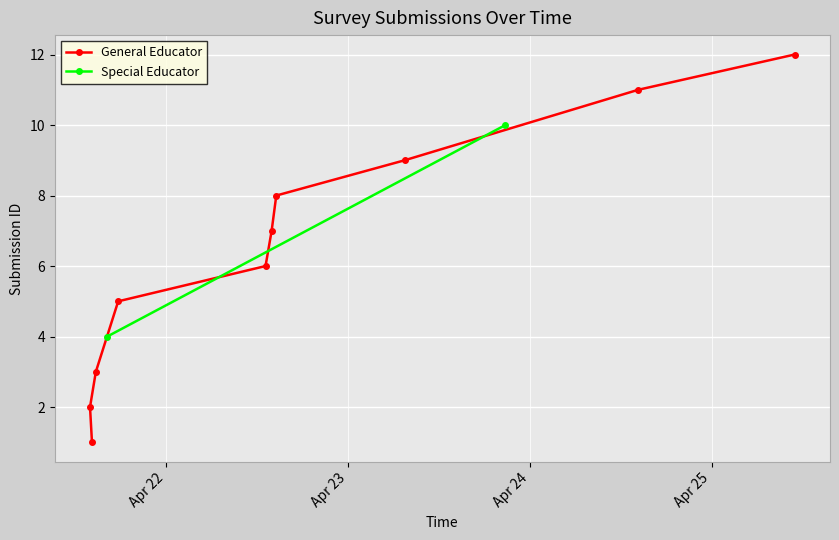

What is the maximum value for General Educator?

12